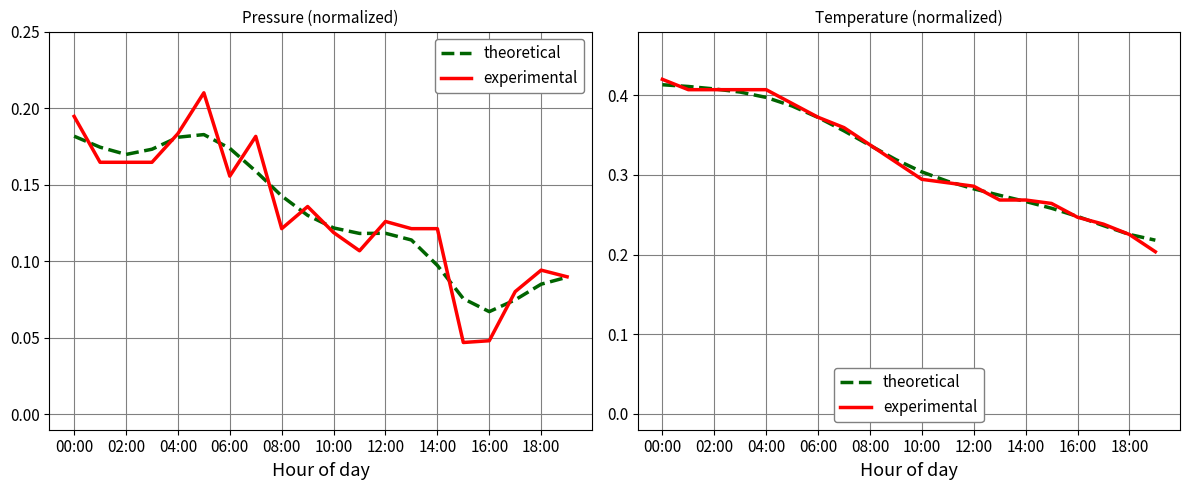

What is the total value across all series at 15?

0.5